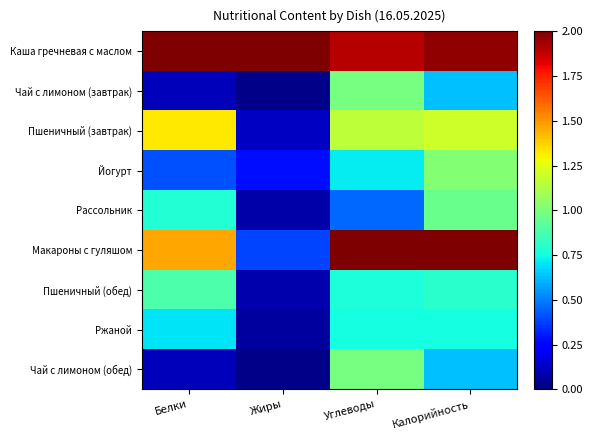

Which series has the largest total across all categories?

Каша гречневая с маслом